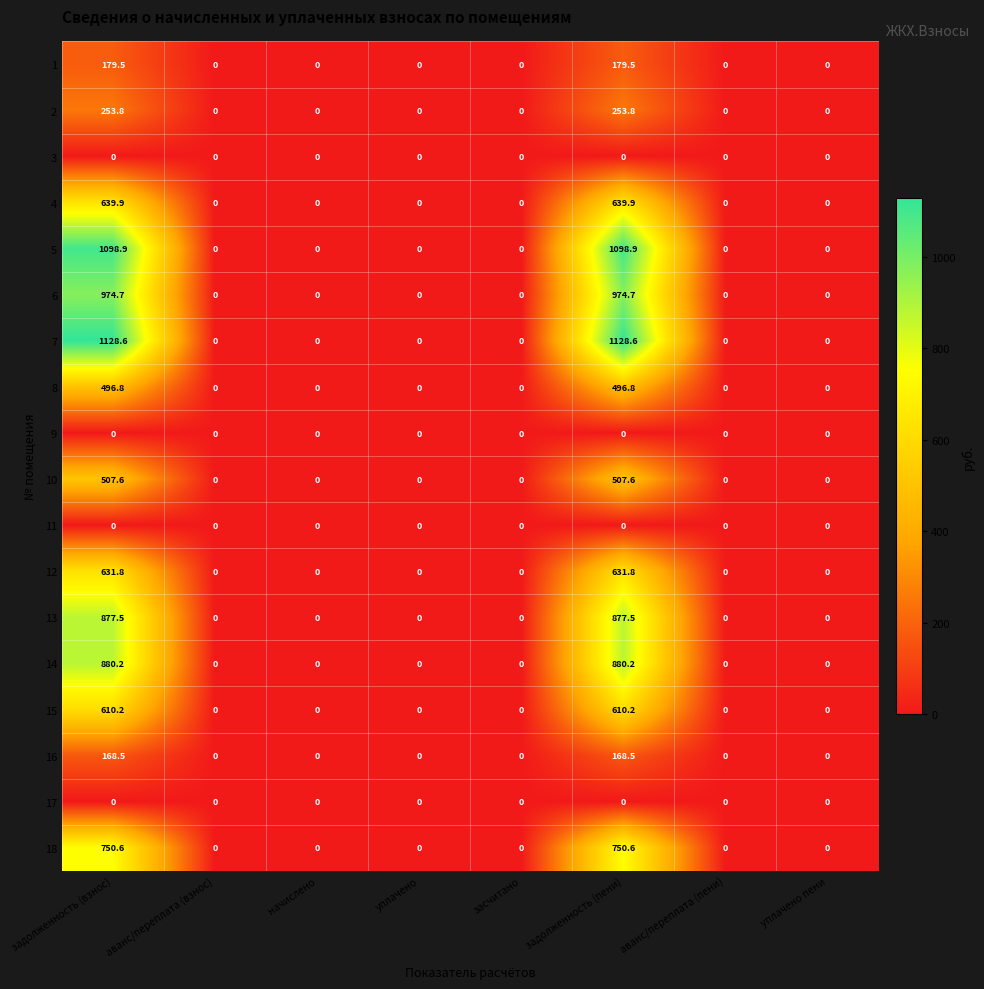

The 9 series shows 0.0 at засчитано. True or false?

True